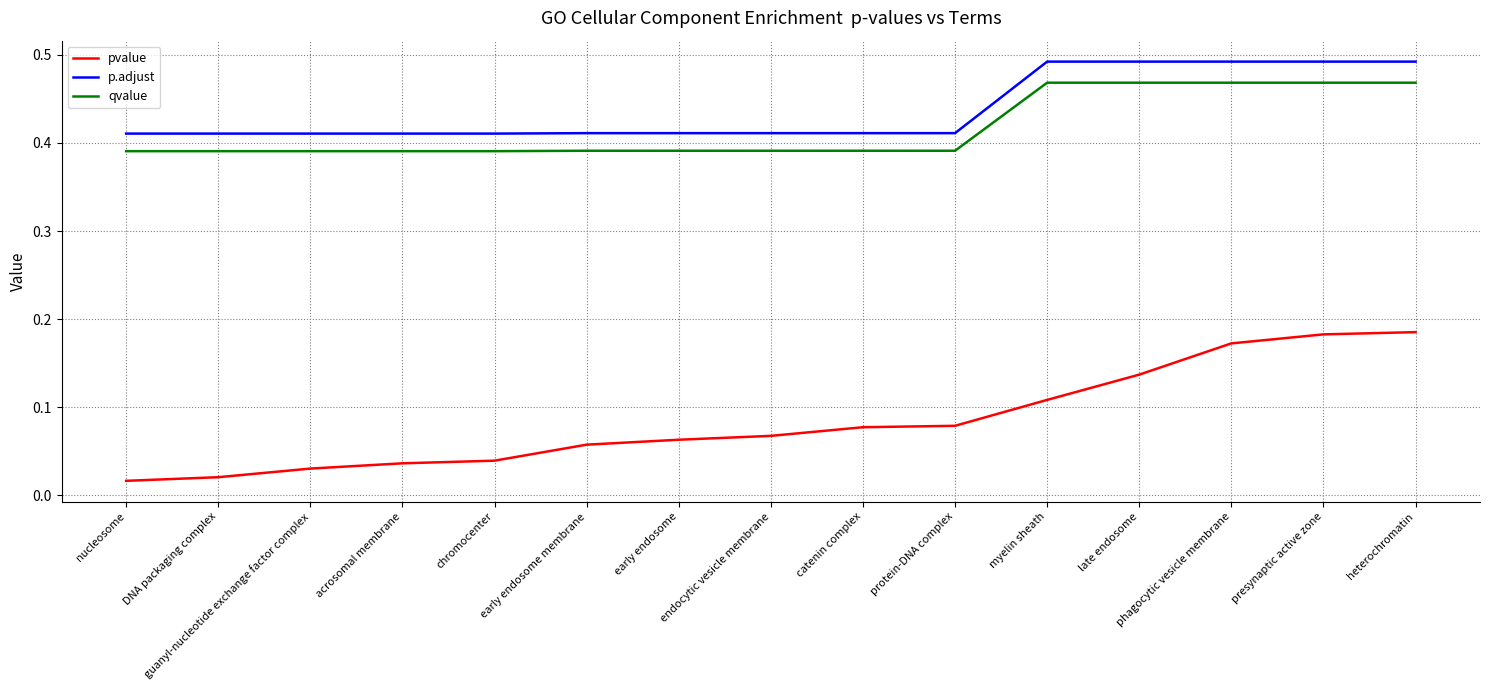

Which series has the largest total across all categories?

p.adjust